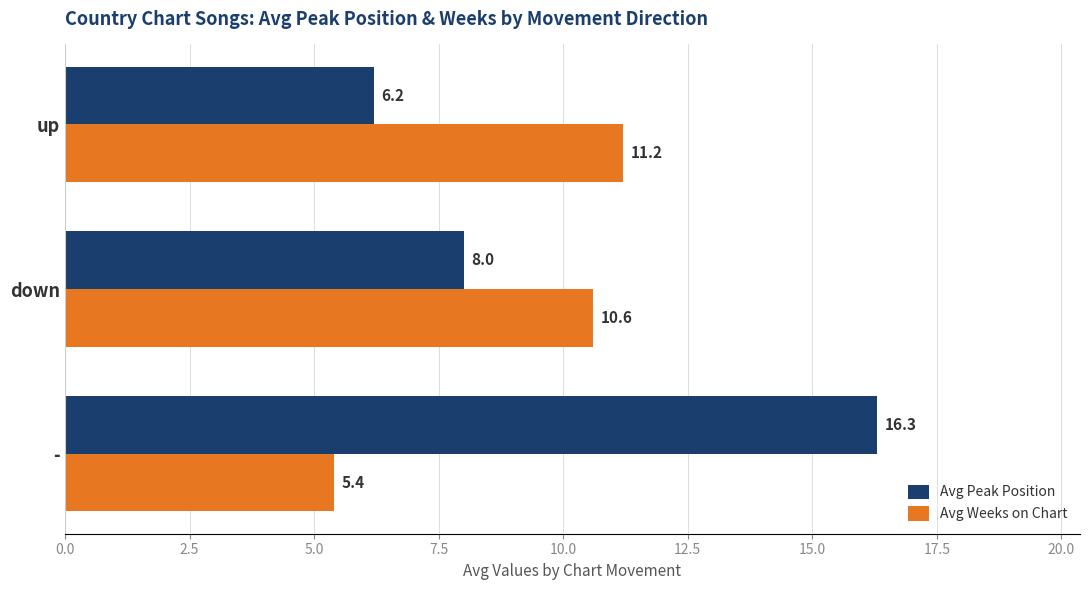

What is the sum of all Avg Weeks on Chart values?

27.2